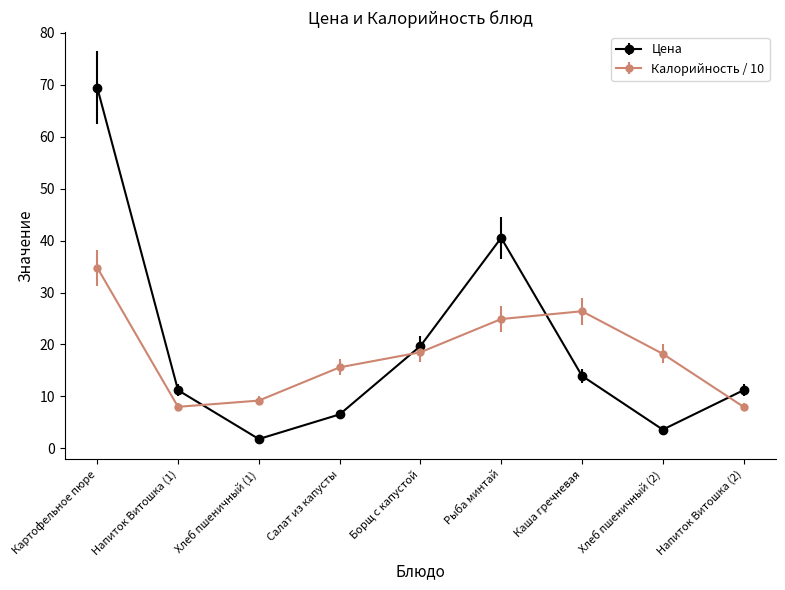

What is the label of the 1st point from the left?

Картофельное пюре